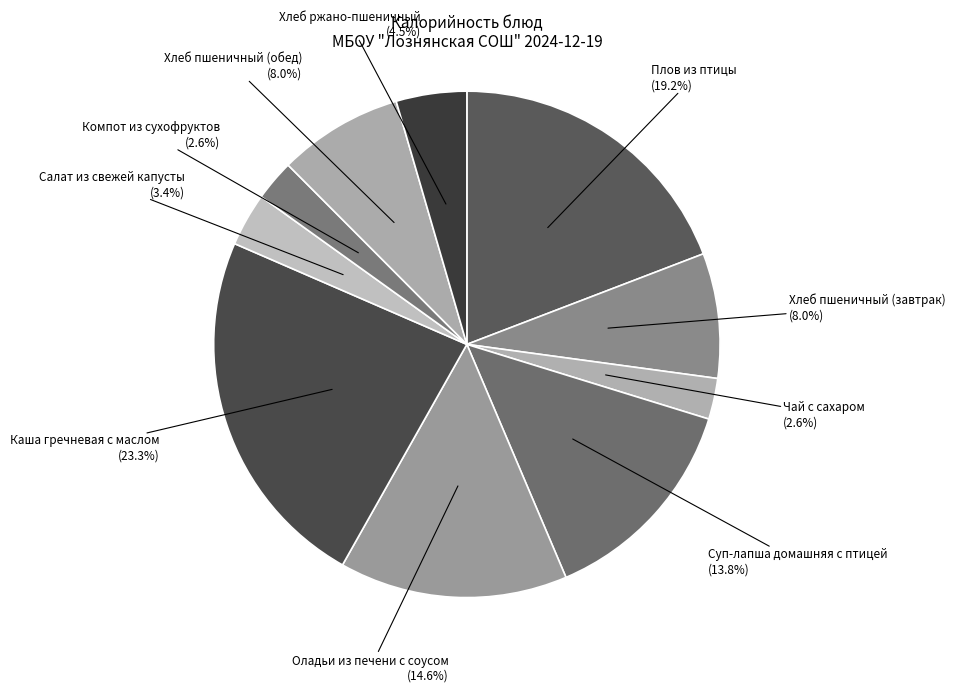

How many segments does this pie chart have?

10